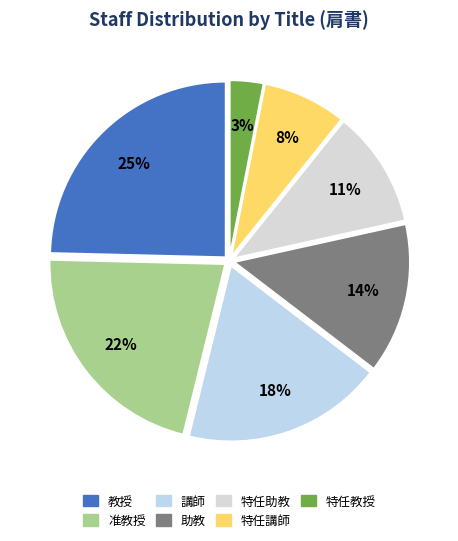

Is it true that 助教 is 8% of the pie?

False